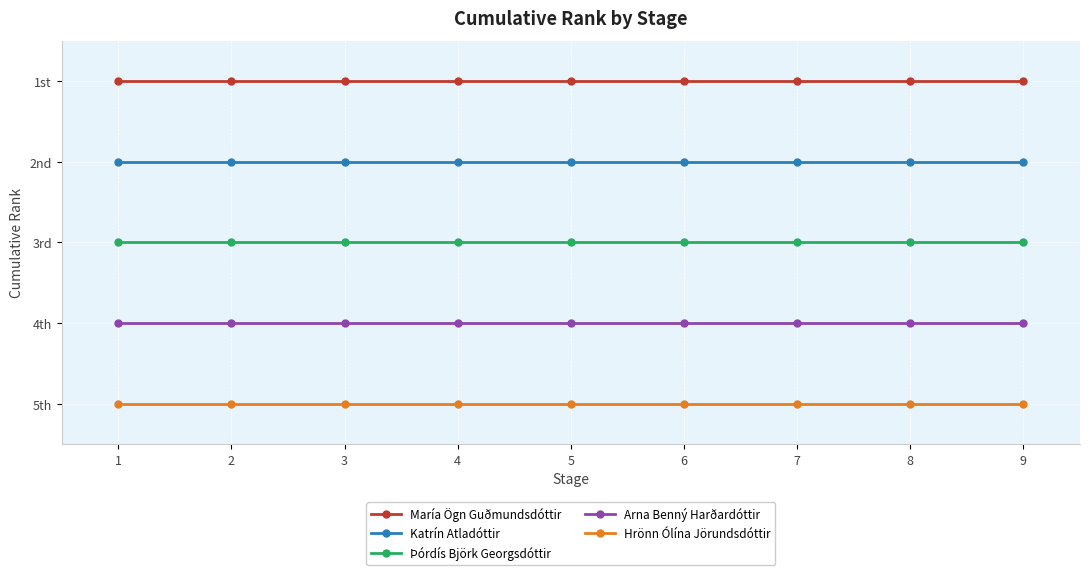

Which series has the largest total across all categories?

Hrönn Ólína Jörundsdóttir